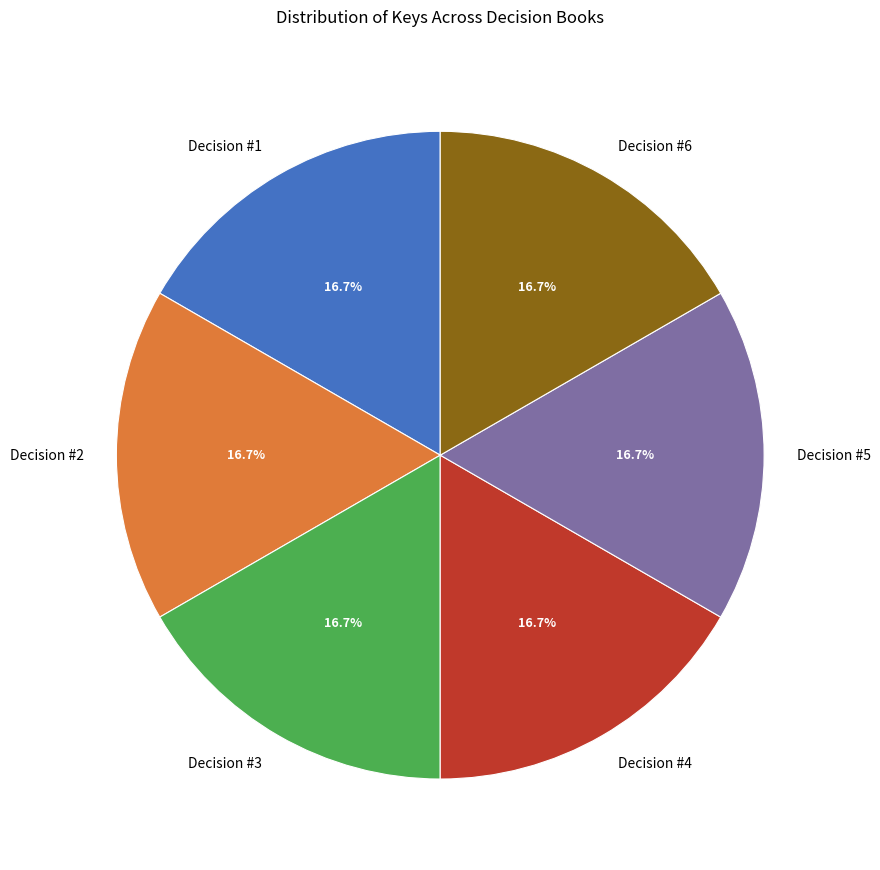

Approximately how many times larger is the value at Decision #5 compared to Decision #4?

1.0